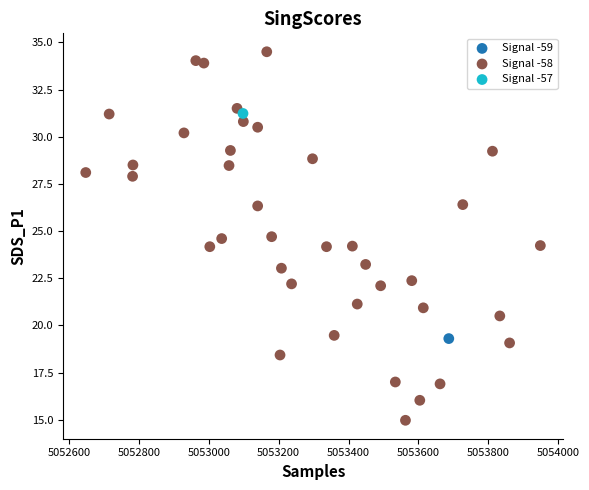

What are all the series names shown in the legend?

Signal -59, Signal -58, Signal -57